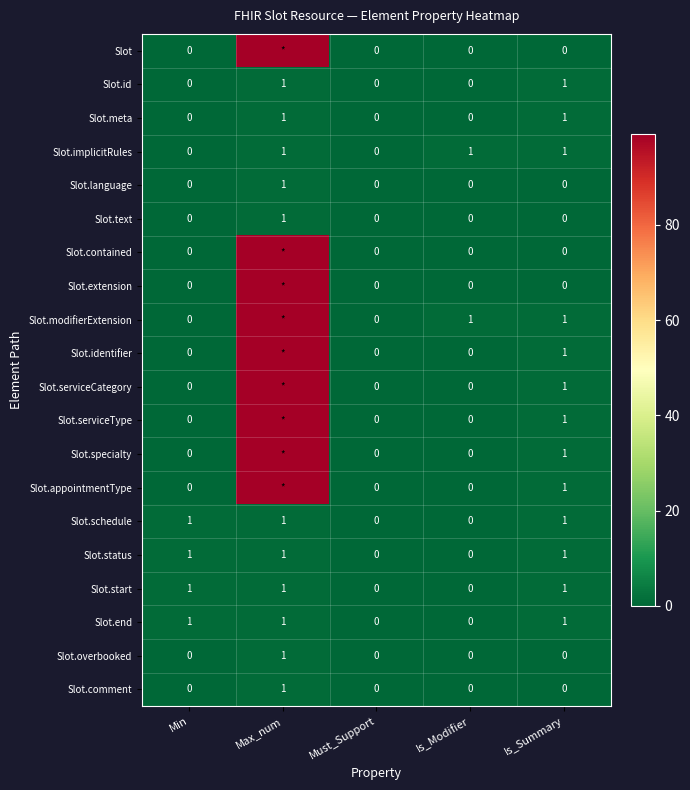

What is the sum of all Slot.text values?

1